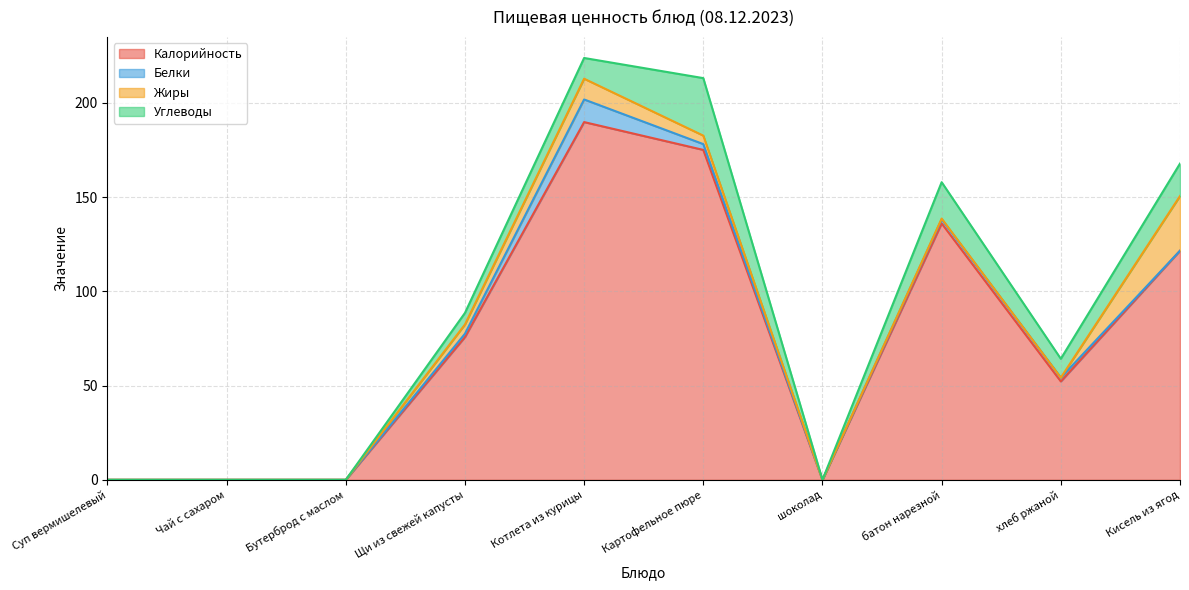

Does the chart display data point markers on the line(s)?

No